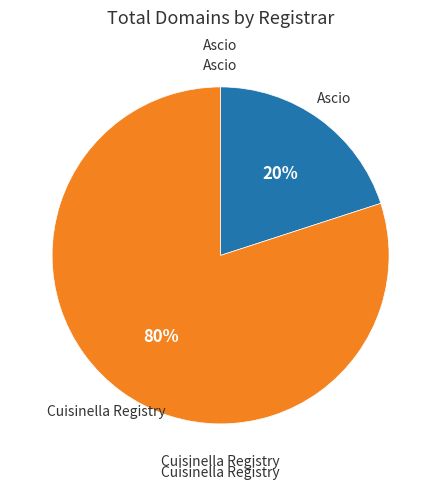

To the nearest percent, what is the difference between the Cuisinella Registry and Ascio slice percentages?

60%